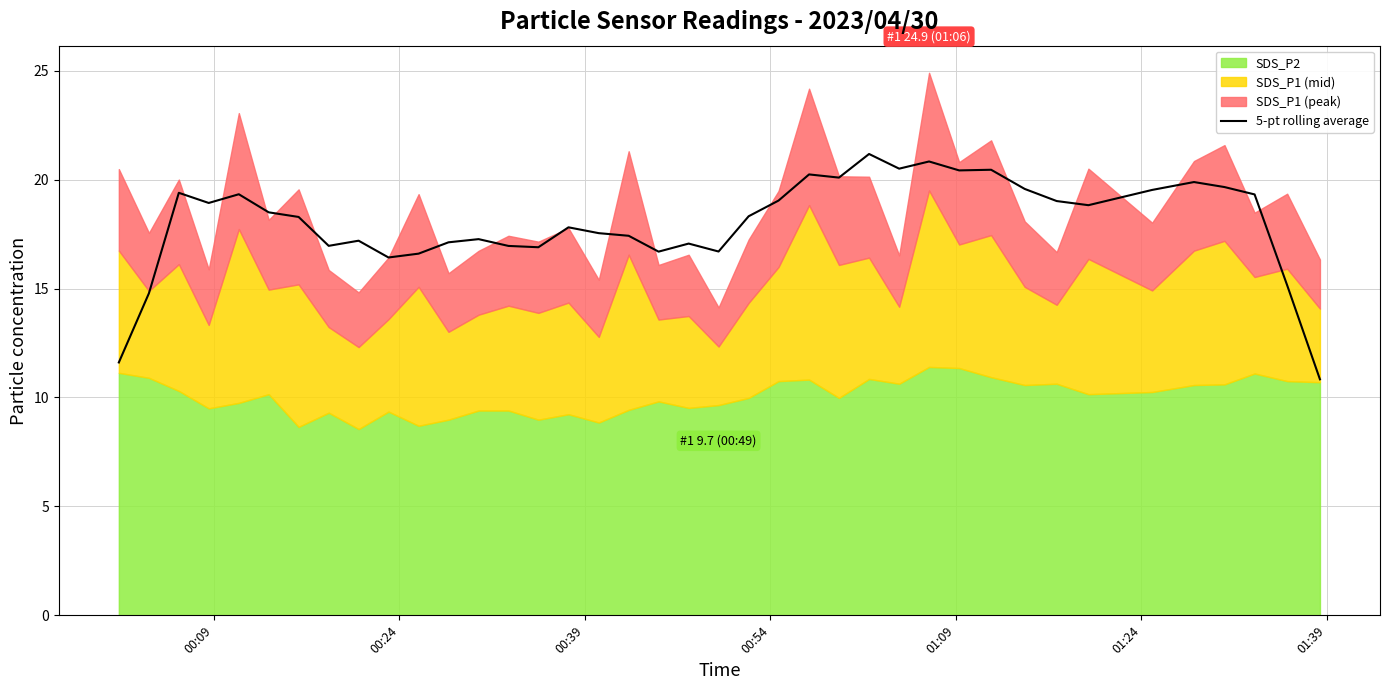

Reading right to left, what are all the values shown in this chart?

10.8	15.1	19.3	19.7	19.9	19.5	18.8	19.0	19.6	20.4	20.4	20.8	20.5	21.2	20.1	20.2	19.0	18.3	16.7	17.1	16.7	17.4	17.5	17.8	16.9	17.0	17.3	17.1	16.6	16.4	17.2	17.0	18.3	18.5	19.3	18.9	19.4	14.8	11.6